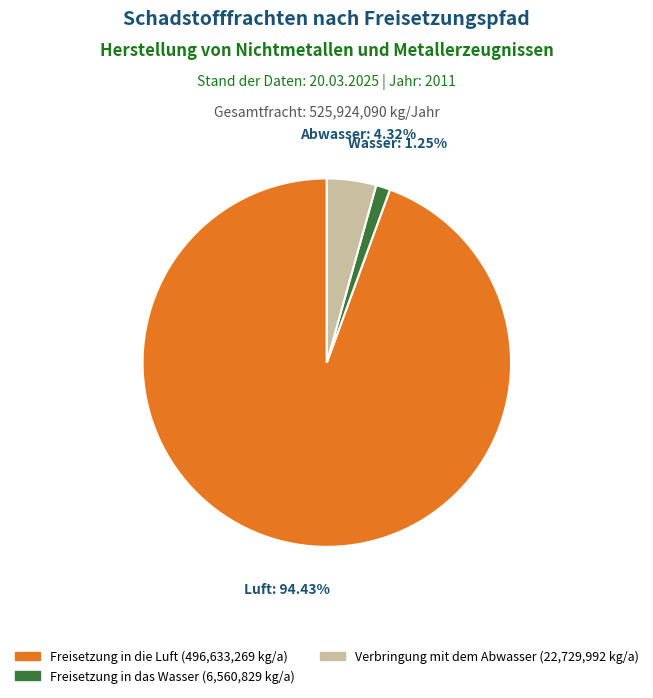

Is there a majority slice in this chart?

Yes